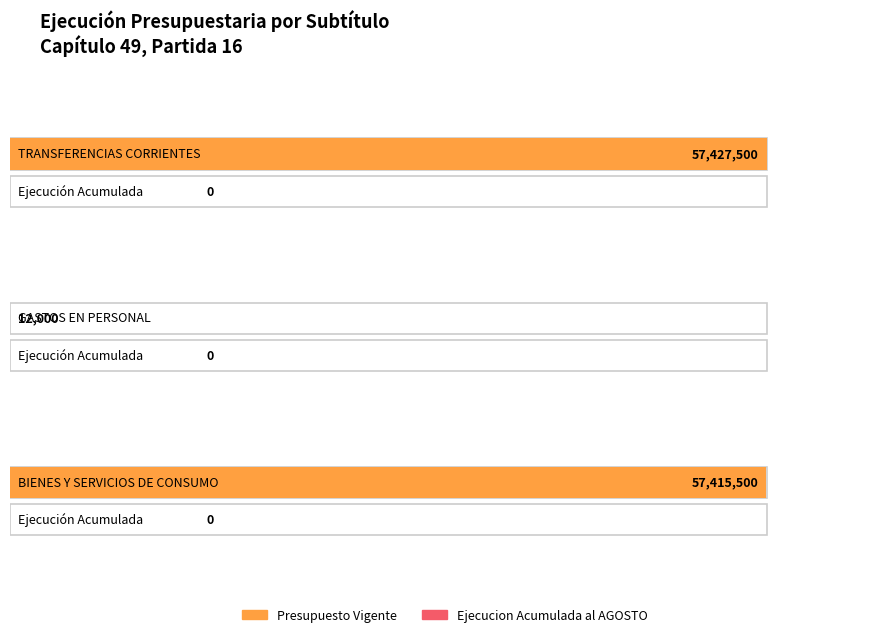

Rank the series at TRANSFERENCIAS CORRIENTES from lowest to highest value.

Ejecucion Acumulada al AGOSTO, Presupuesto Vigente